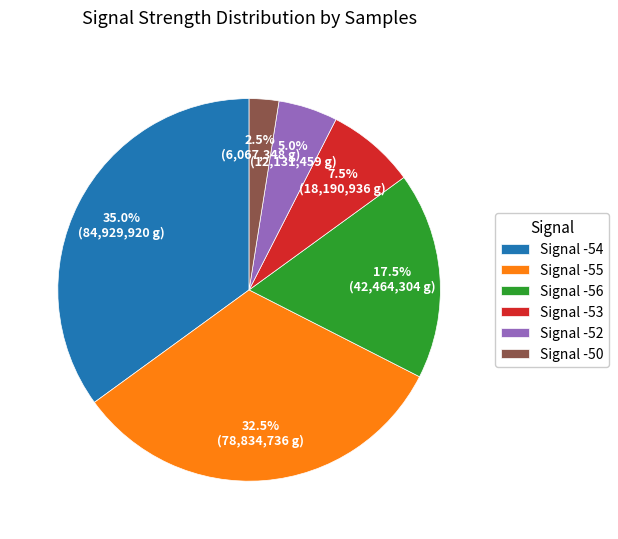

Between Signal -55 and Signal -56, which is larger?

Signal -55